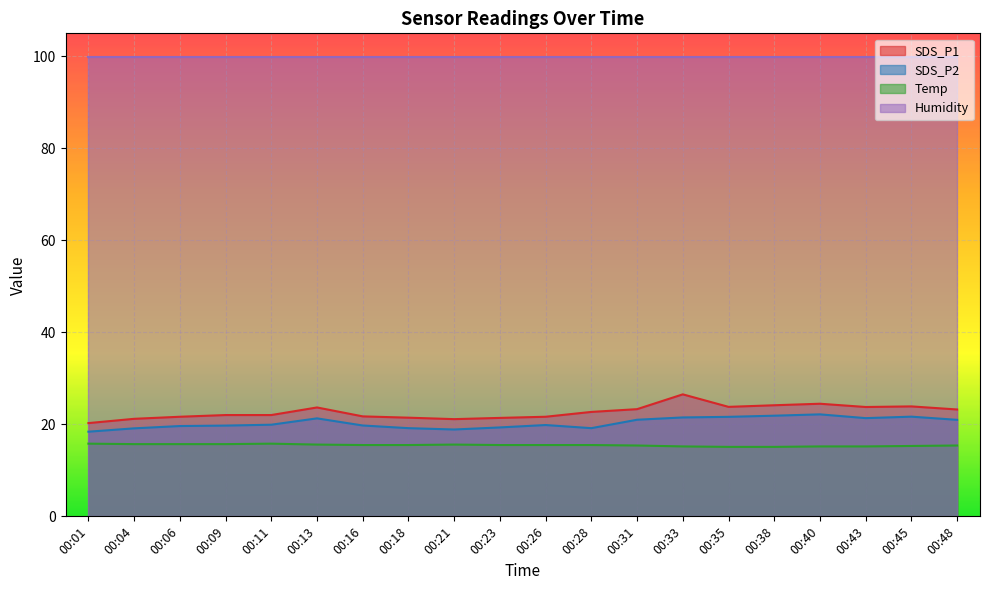

True or false: Temp has more than 2 interior local peaks.

False